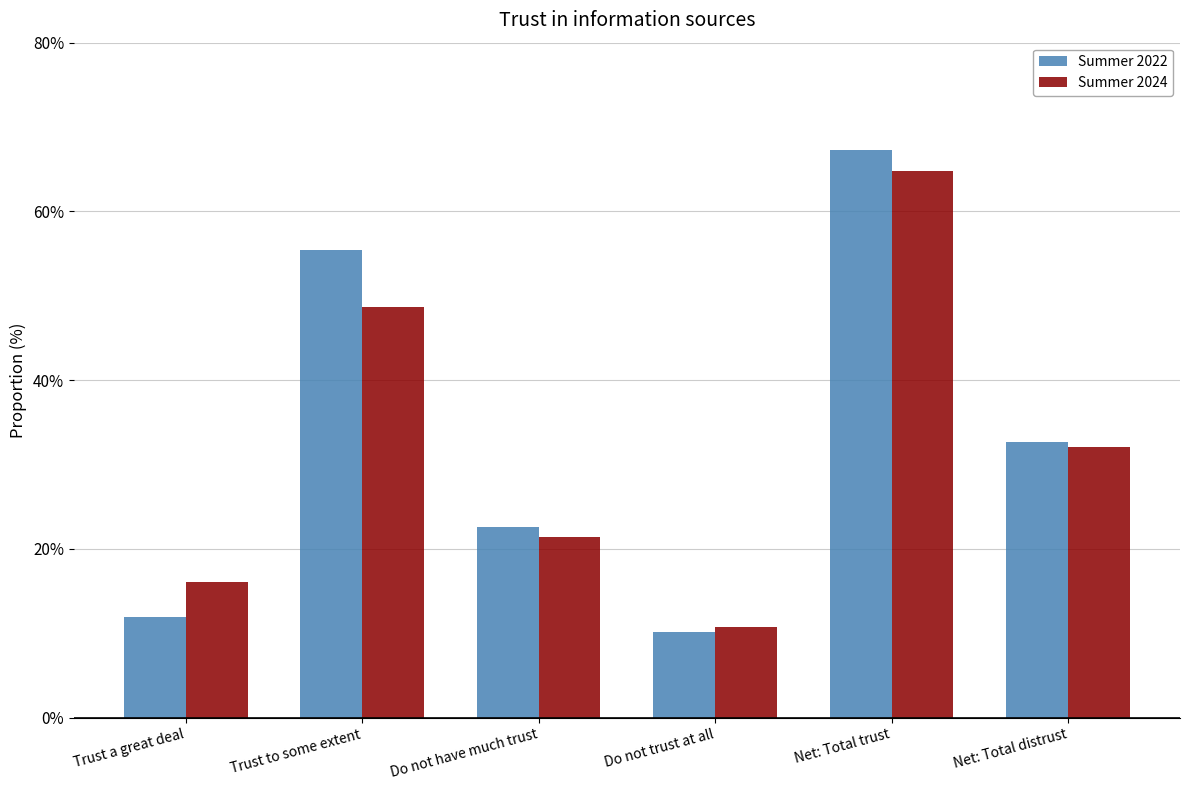

At which label does Summer 2024 reach its minimum?

Do not trust at all